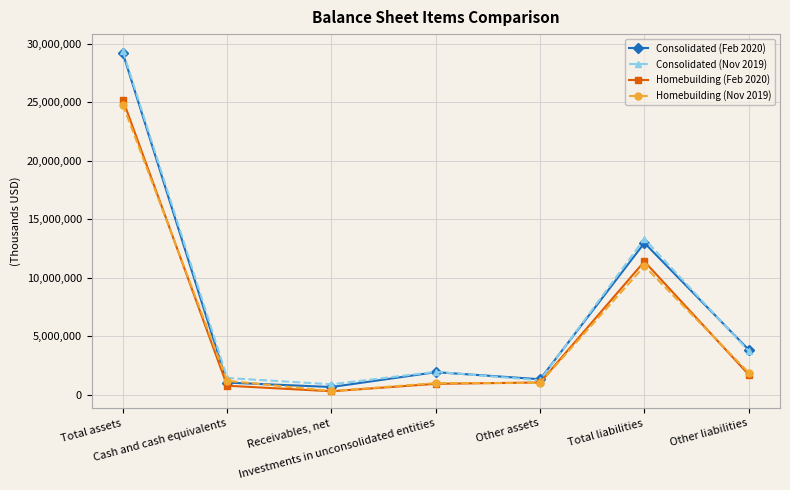

What is the average value of the Homebuilding (Nov 2019) series?

5893987